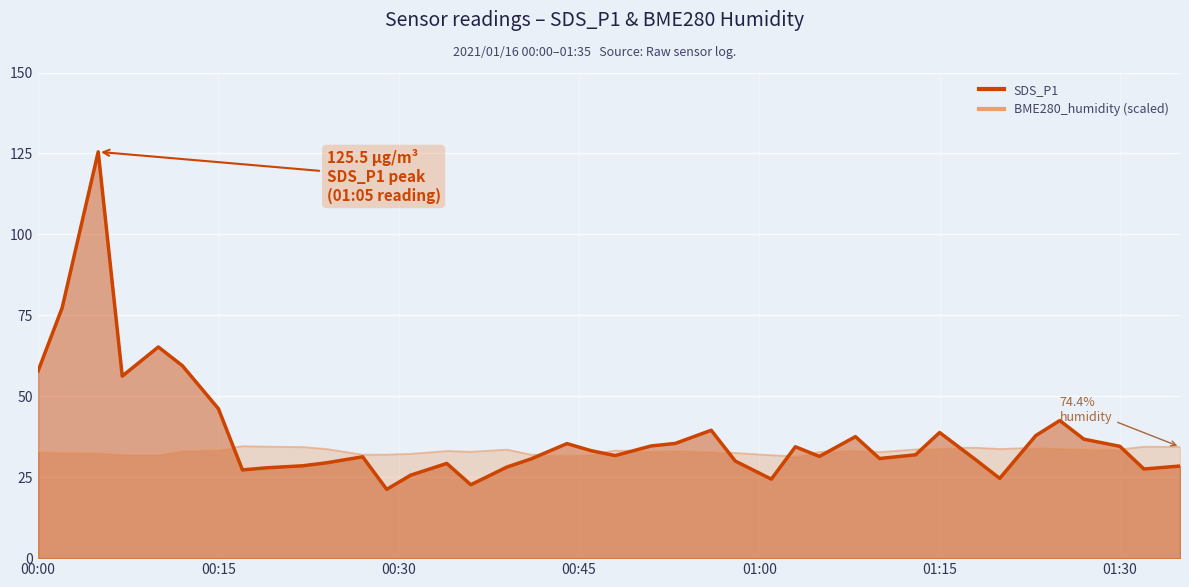

What is the average value of the SDS_P1 series?

38.0